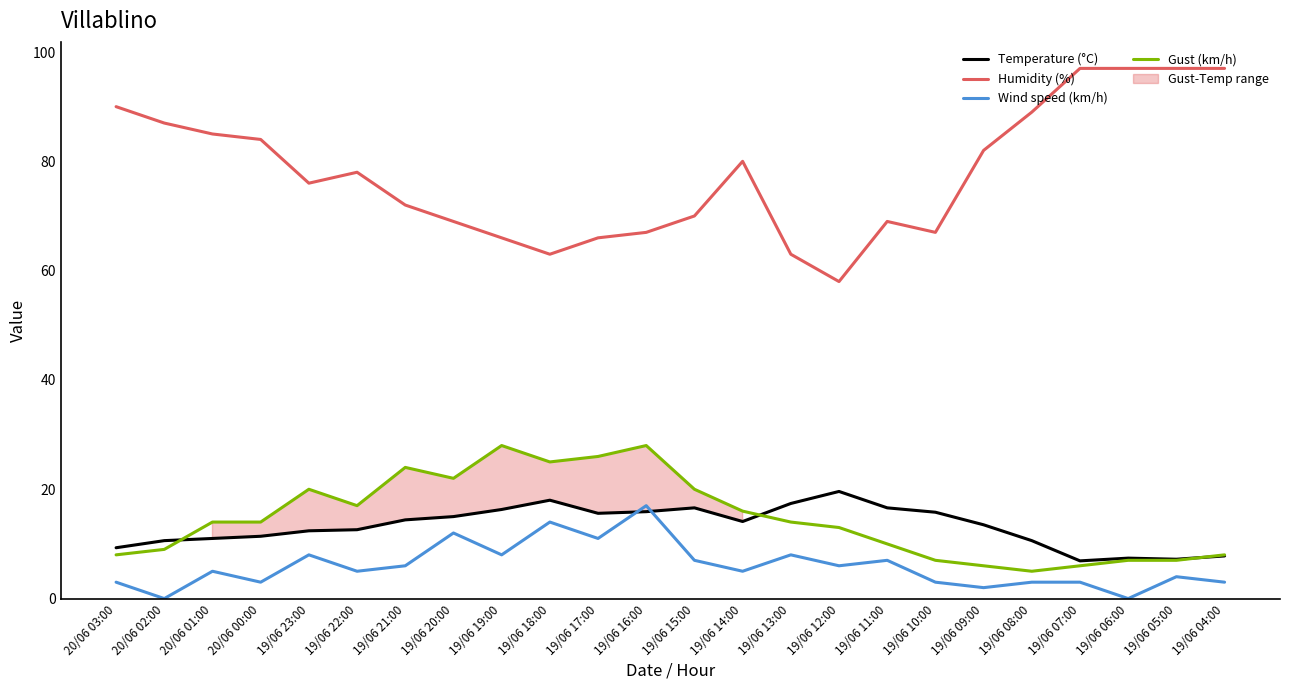

What is the difference between the Temperature (°C) values at 19/06 09:00 and 19/06 05:00?

6.3